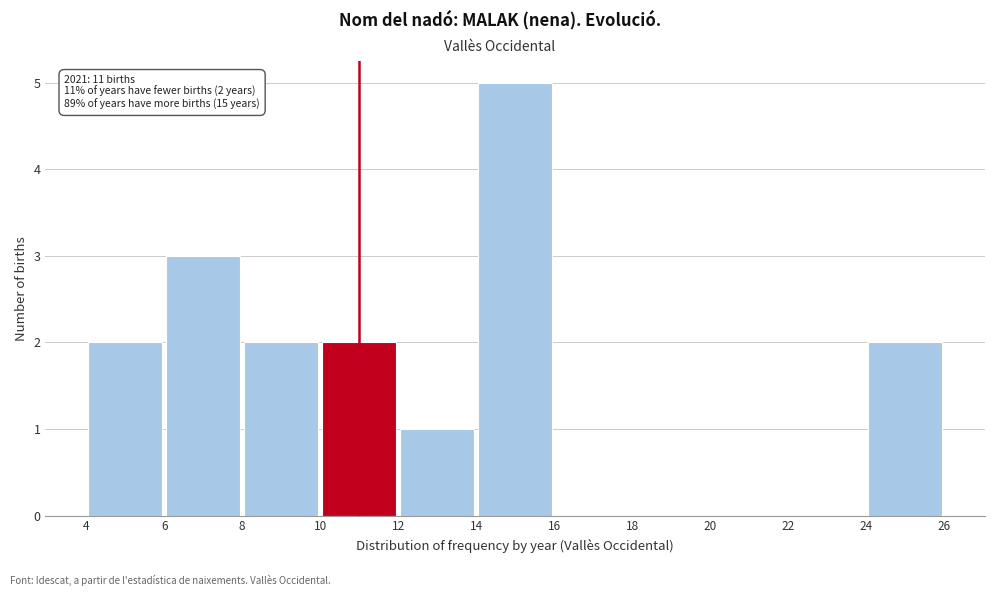

Which range on the x-axis has the tallest bar?

14 to 16